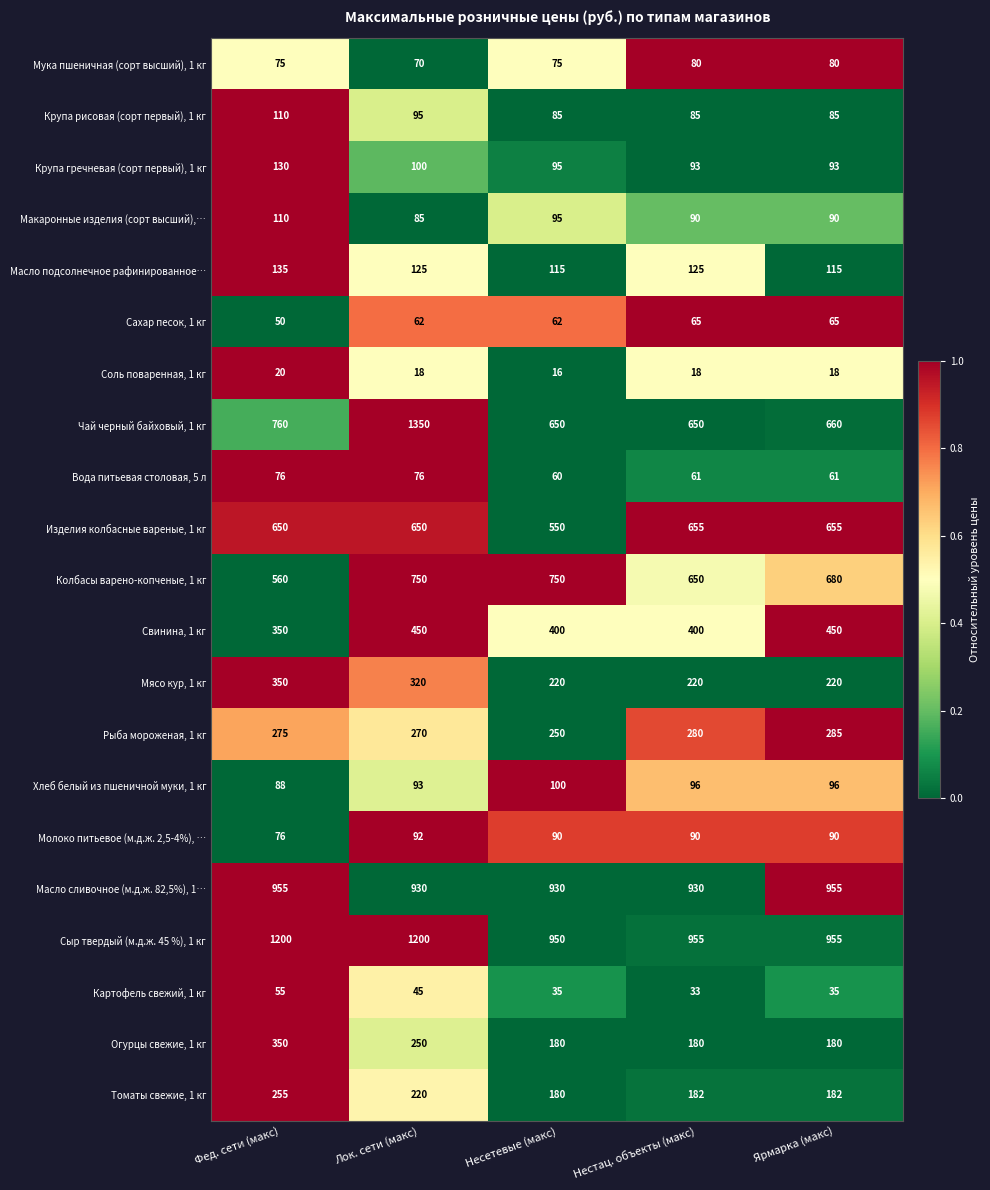

What is the average value of the Огурцы свежие, 1 кг series?

228